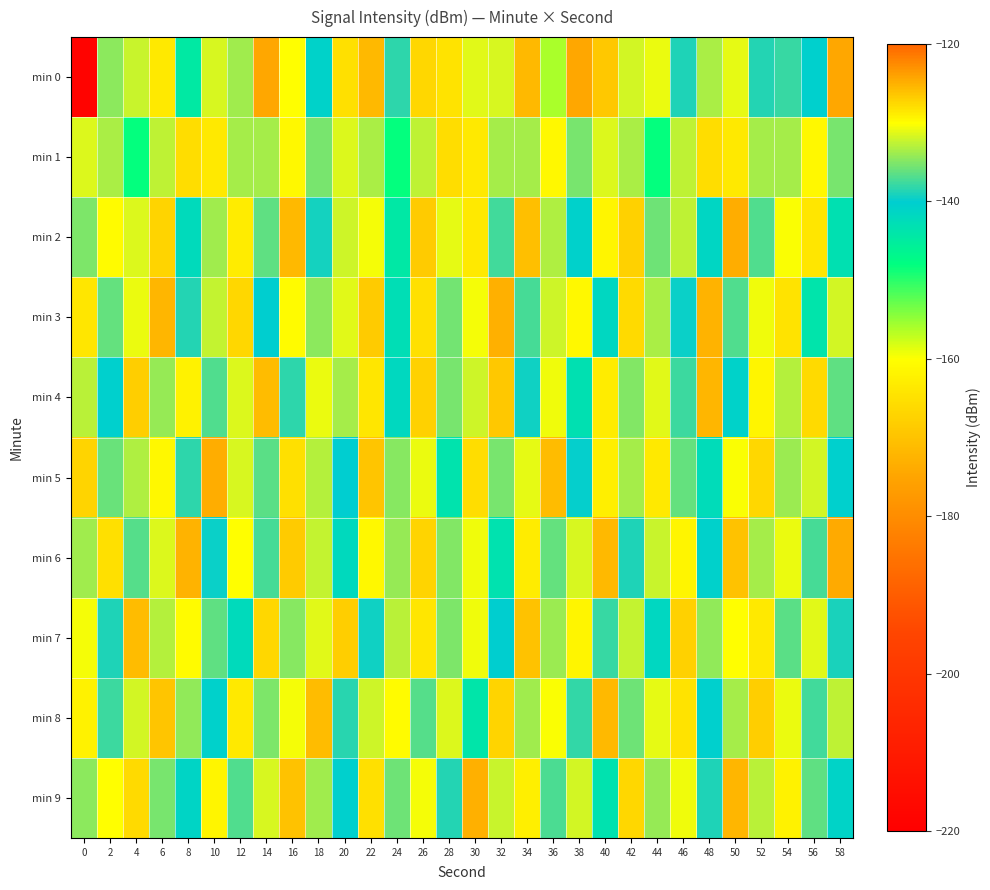

Reading right to left, transcribe all the data shown in this chart.

min 0: 58=-124.5	56=-140.5	54=-137.9	52=-138.7	50=-131.1	48=-133.5	46=-138.8	44=-130.7	42=-131.7	40=-126.5	38=-124.3	36=-156.1	34=-125.6	32=-131.7	30=-131.3	28=-128.2	26=-127.4	24=-138.3	22=-125.6	20=-128.0	18=-140.8	16=-130.2	14=-124.5	12=-133.8	10=-131.7	8=-144.6	6=-128.6	4=-132.1	2=-134.5	0=-218.7
min 1: 58=-135.4	56=-129.6	54=-133.5	52=-133.7	50=-128.6	48=-128.0	46=-132.5	44=-148.1	42=-133.3	40=-131.4	38=-135.4	36=-129.6	34=-133.5	32=-133.7	30=-128.6	28=-128.0	26=-132.5	24=-148.1	22=-133.3	20=-131.4	18=-135.4	16=-129.6	14=-133.5	12=-133.7	10=-128.6	8=-128.0	6=-132.5	4=-148.1	2=-133.3	0=-131.4
min 2: 58=-143.1	56=-128.4	54=-130.2	52=-136.9	50=-124.7	48=-141.3	46=-132.6	44=-135.8	42=-127.1	40=-129.4	38=-140.6	36=-133.2	34=-125.9	32=-137.5	30=-128.7	28=-131.1	26=-126.8	24=-144.3	22=-130.5	20=-132.0	18=-139.2	16=-125.6	14=-136.4	12=-128.9	10=-133.7	8=-142.1	6=-127.3	4=-131.5	2=-129.8	0=-135.2
min 3: 58=-131.9	56=-143.7	54=-128.3	52=-130.6	50=-136.8	48=-125.1	46=-139.6	44=-133.4	42=-127.8	40=-141.5	38=-129.7	36=-132.0	34=-137.3	32=-124.9	30=-130.4	28=-135.6	26=-128.1	24=-142.8	22=-126.7	20=-131.3	18=-134.5	16=-129.9	14=-140.2	12=-127.6	10=-132.4	8=-138.7	6=-125.3	4=-130.8	2=-136.1	0=-128.5
min 4: 58=-136.3	56=-127.7	54=-133.0	52=-129.5	50=-140.8	48=-125.4	46=-137.6	44=-131.2	42=-134.9	40=-128.8	38=-143.2	36=-130.7	34=-139.4	32=-126.5	30=-132.1	28=-135.3	26=-127.2	24=-141.7	22=-128.4	20=-133.6	18=-130.9	16=-138.2	14=-125.8	12=-131.5	10=-136.8	8=-129.3	6=-134.1	4=-126.9	2=-140.4	0=-132.7
min 5: 58=-140.5	56=-131.8	54=-134.0	52=-127.5	50=-130.3	48=-142.4	46=-136.2	44=-128.6	42=-133.5	40=-129.1	38=-139.8	36=-125.7	34=-131.0	32=-135.4	30=-127.9	28=-143.6	26=-130.8	24=-134.7	22=-126.3	20=-140.1	18=-132.9	16=-128.2	14=-136.5	12=-131.7	10=-124.8	8=-138.3	6=-129.6	4=-133.2	2=-135.9	0=-127.4
min 6: 58=-124.6	56=-137.2	54=-130.9	52=-133.6	50=-126.1	48=-140.7	46=-129.4	44=-132.3	42=-138.8	40=-125.5	38=-131.7	36=-136.1	34=-128.9	32=-143.4	30=-130.6	28=-135.0	26=-127.3	24=-134.2	22=-129.7	20=-141.9	18=-132.5	16=-126.8	14=-137.3	12=-130.1	10=-139.6	8=-125.2	6=-131.4	4=-136.7	2=-128.1	0=-133.8
min 7: 58=-139.1	56=-131.3	54=-136.5	52=-128.7	50=-130.0	48=-134.4	46=-127.1	44=-141.6	42=-132.4	40=-137.8	38=-129.5	36=-133.9	34=-126.2	32=-140.3	30=-130.7	28=-135.1	26=-128.4	24=-132.7	22=-139.5	20=-126.9	18=-131.2	16=-134.8	14=-127.5	12=-142.1	10=-136.4	8=-129.8	6=-133.0	4=-125.7	2=-138.9	0=-130.4
min 8: 58=-132.6	56=-137.4	54=-130.8	52=-126.9	50=-133.5	48=-140.4	46=-128.3	44=-131.1	42=-135.7	40=-125.6	38=-138.0	36=-130.2	34=-133.8	32=-127.3	30=-143.9	28=-131.4	26=-136.7	24=-129.8	22=-132.1	20=-138.4	18=-125.8	16=-130.5	14=-135.2	12=-128.6	10=-140.7	8=-134.3	6=-126.4	4=-131.9	2=-137.6	0=-129.2
min 9: 58=-141.0	56=-136.4	54=-129.2	52=-132.7	50=-125.3	48=-138.9	46=-130.6	44=-134.2	42=-127.6	40=-143.3	38=-131.8	36=-137.1	34=-129.0	32=-132.3	30=-124.9	28=-138.7	26=-130.4	24=-135.8	22=-128.1	20=-140.5	18=-133.7	16=-126.2	14=-131.6	12=-136.9	10=-129.4	8=-141.2	6=-135.3	4=-127.8	2=-130.1	0=-134.6